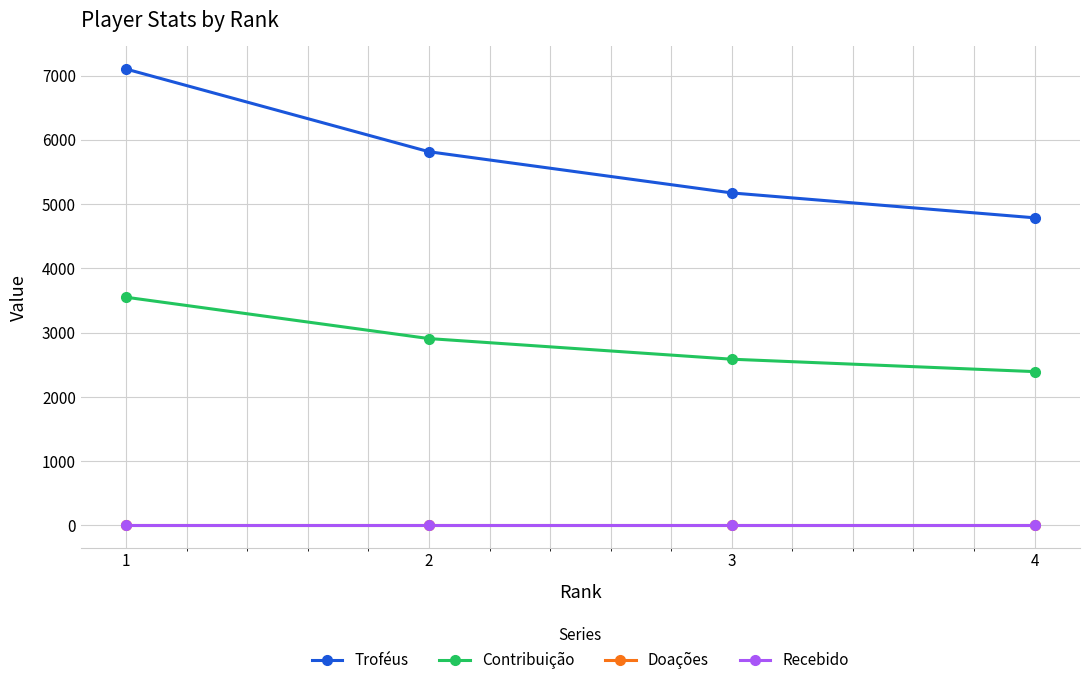

Count the Troféus values in the range 5173 to 7100.

3